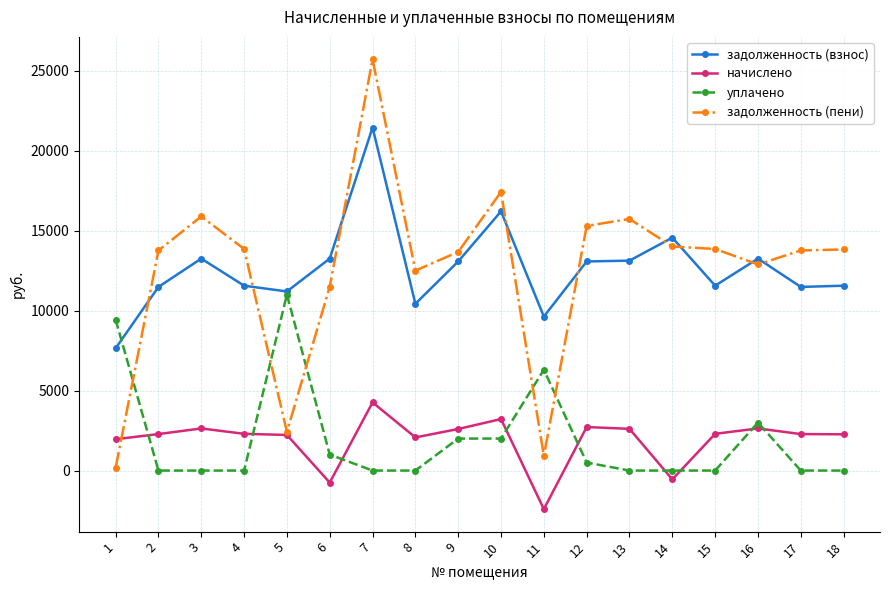

At which label does задолженность (взнос) reach its peak?

7